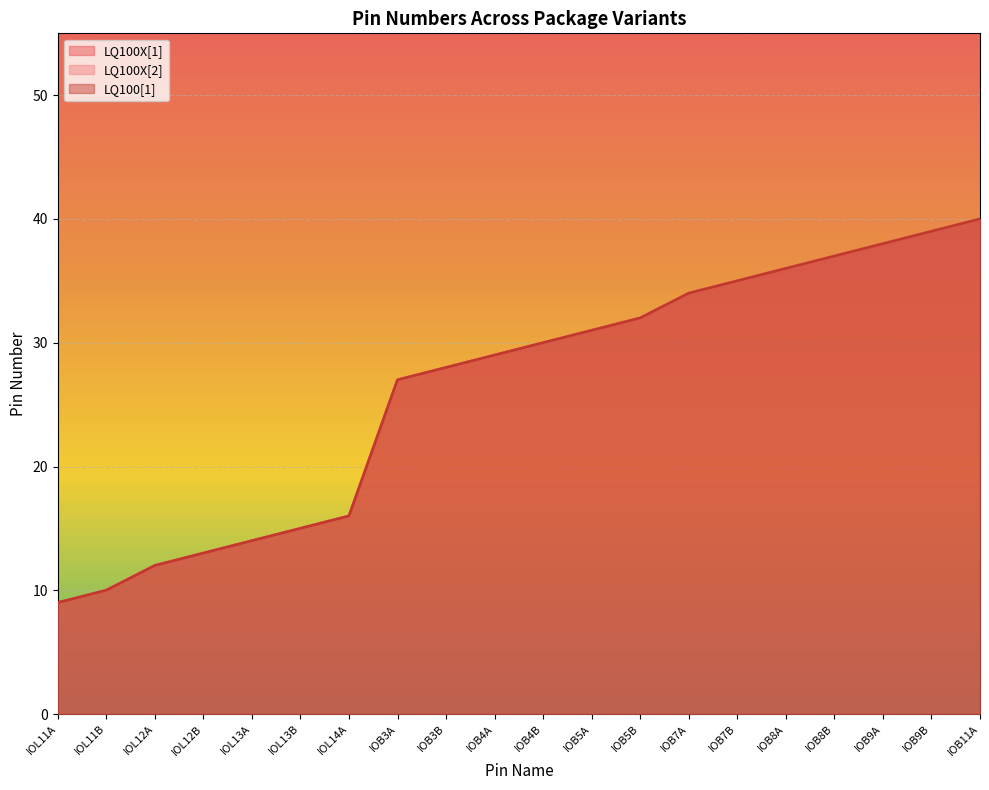

Between IOB8B and IOL12B, which is larger?

IOB8B